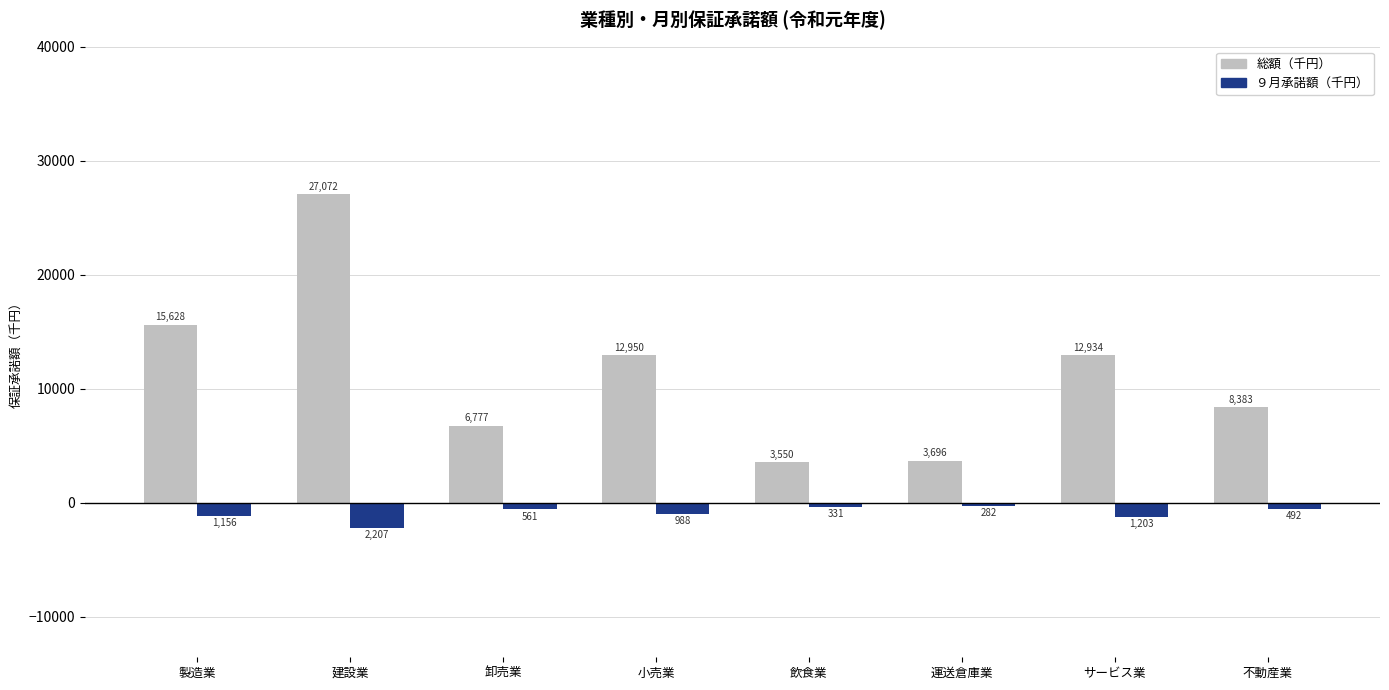

At which label does 総額（千円） reach its minimum?

飲食業